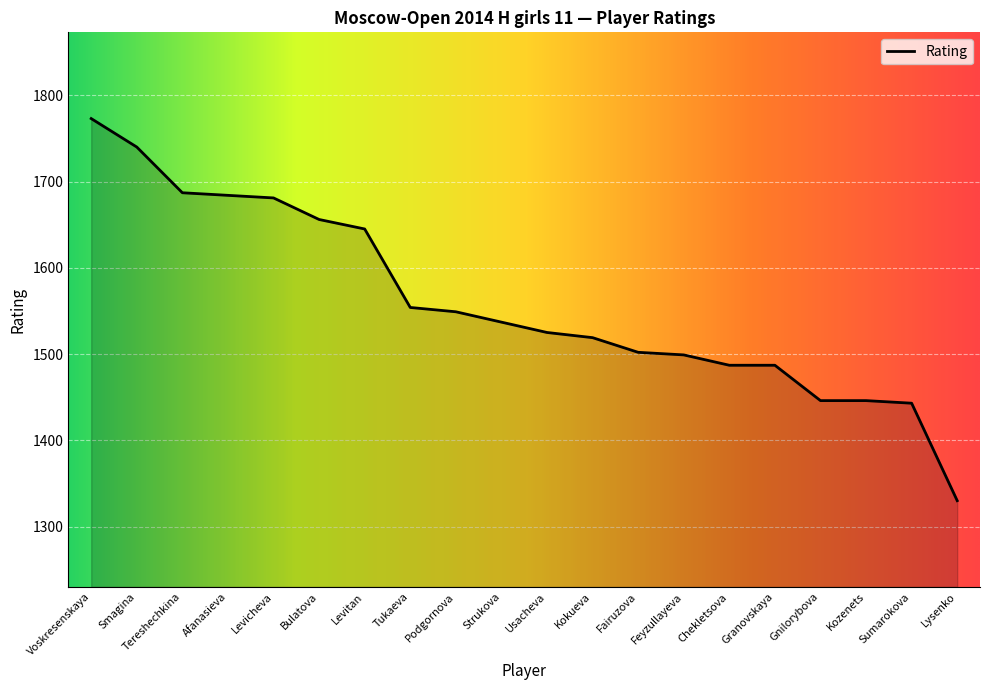

What is the maximum value shown in the chart?

1773